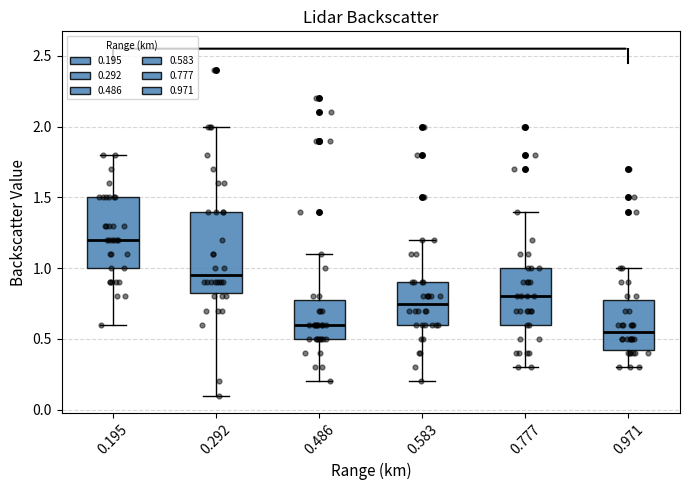

Comparing the boxes themselves (not the whiskers), which one is the tallest?

0.292